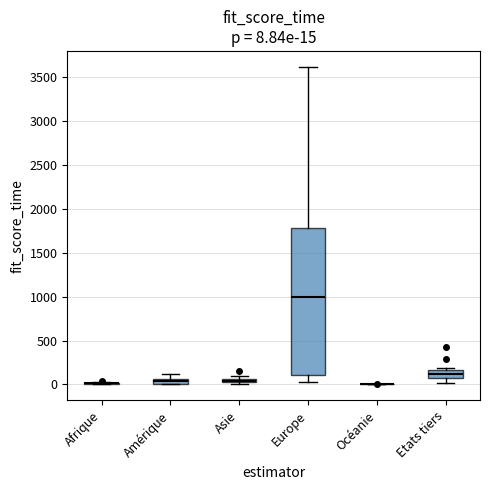

Which box is the tallest, from its lower edge to its upper edge?

Europe